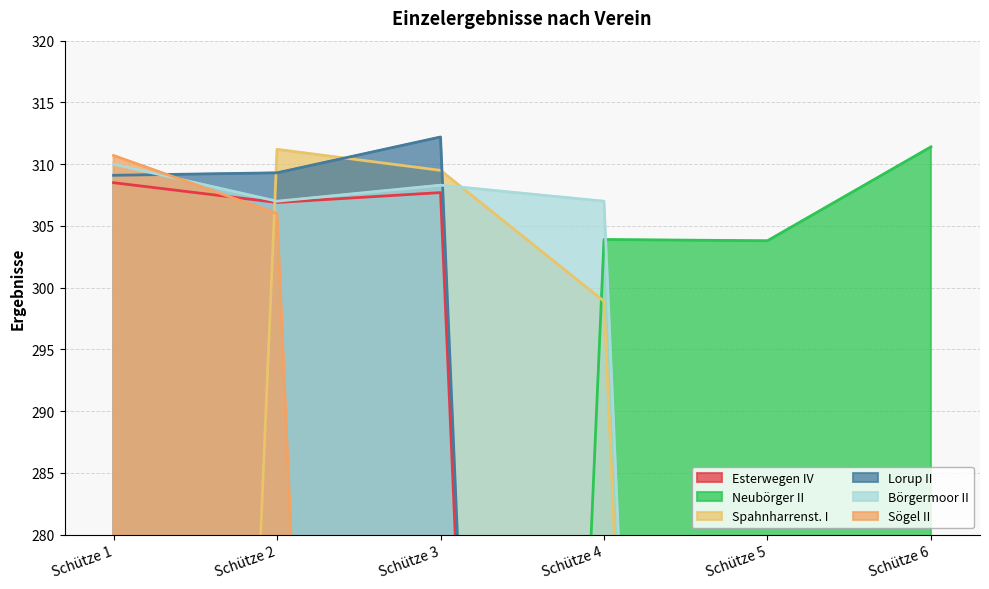

Which has a higher value, Schütze 1 or Schütze 2?

Schütze 1